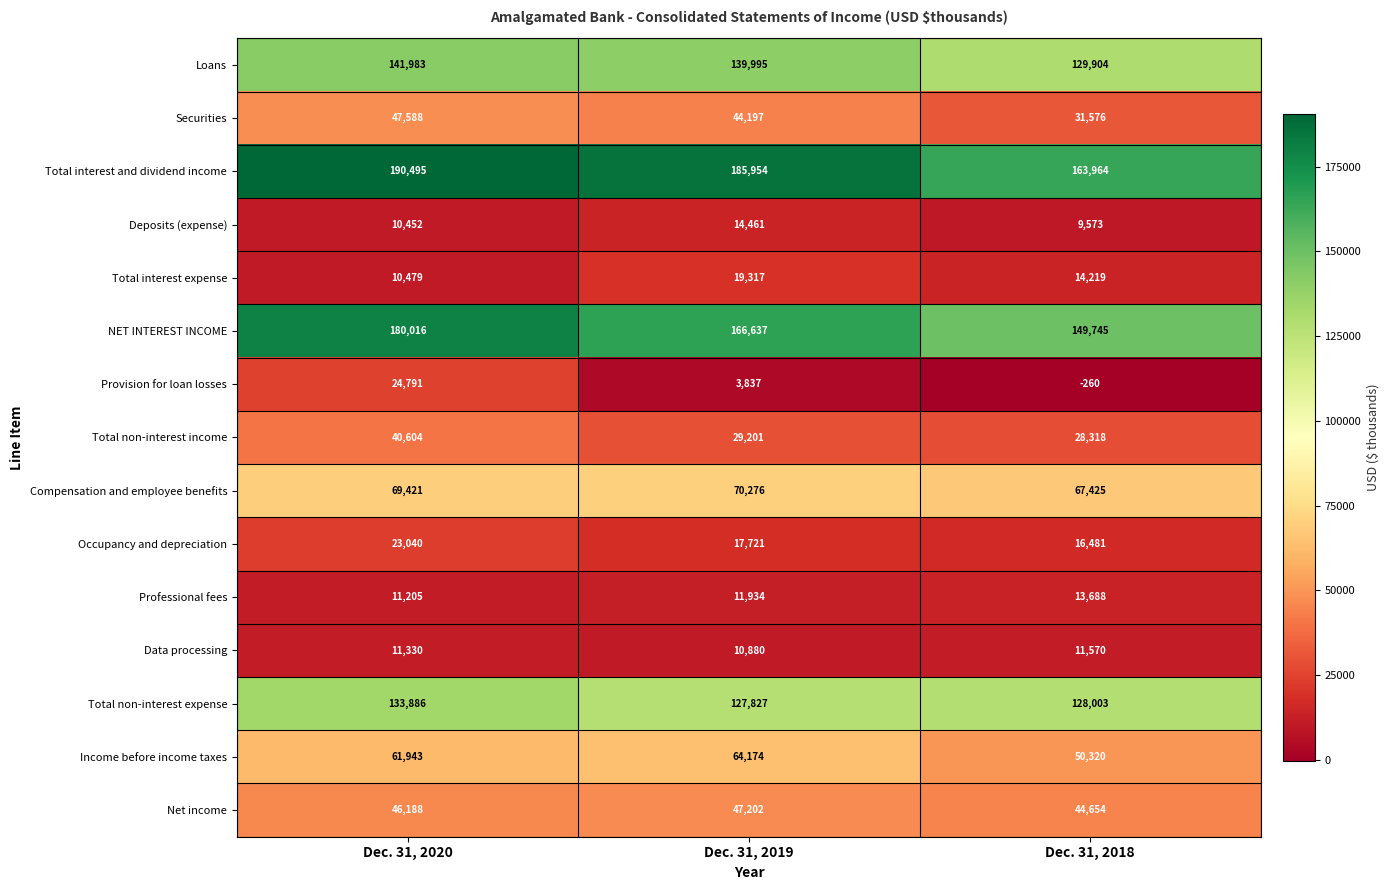

What is the difference between the highest and lowest values at Dec. 31, 2019?

182117